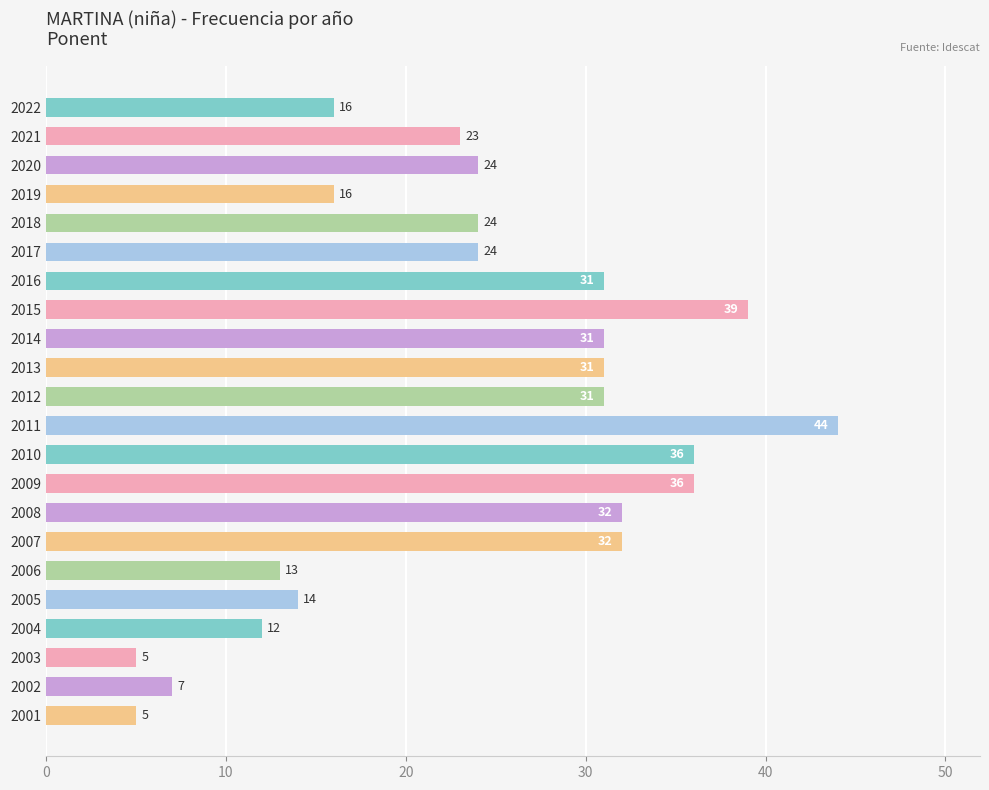

The value at 2016 is 44. True or false?

False